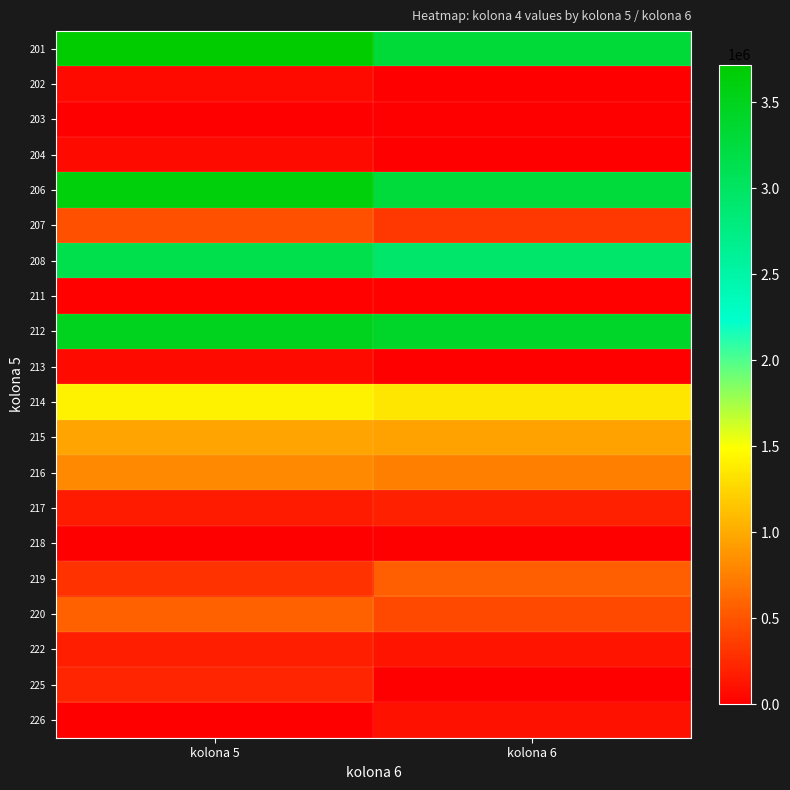

Reading right to left, what are all the values shown in this chart?

201: kolona 6=3302102	kolona 5=3719386
202: kolona 6=0	kolona 5=64329
203: kolona 6=0	kolona 5=195
204: kolona 6=0	kolona 5=64134
206: kolona 6=3277799	kolona 5=3629872
207: kolona 6=332474	kolona 5=473528
208: kolona 6=2945325	kolona 5=3156344
211: kolona 6=24303	kolona 5=25185
212: kolona 6=3404265	kolona 5=3493855
213: kolona 6=0	kolona 5=59233
214: kolona 6=1342567	kolona 5=1414848
215: kolona 6=950110	kolona 5=970385
216: kolona 6=752488	kolona 5=805992
217: kolona 6=193444	kolona 5=160297
218: kolona 6=4178	kolona 5=4096
219: kolona 6=558869	kolona 5=300569
220: kolona 6=422080	kolona 5=571013
222: kolona 6=130639	kolona 5=177807
225: kolona 6=0	kolona 5=225531
226: kolona 6=102163	kolona 5=0